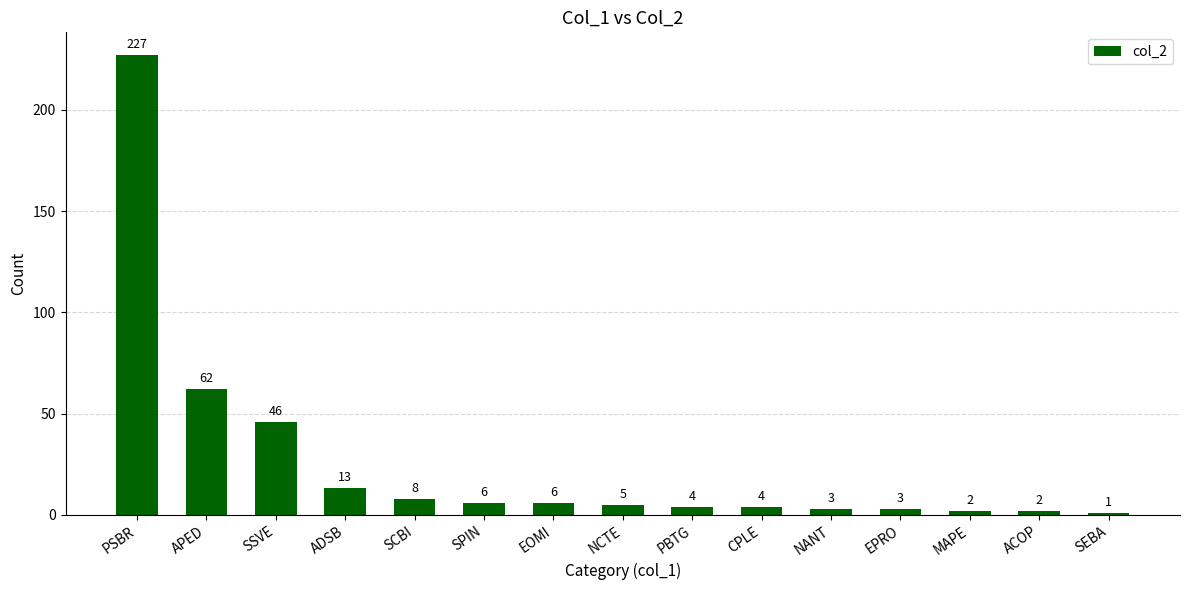

Which label corresponds to the largest value in the chart?

PSBR